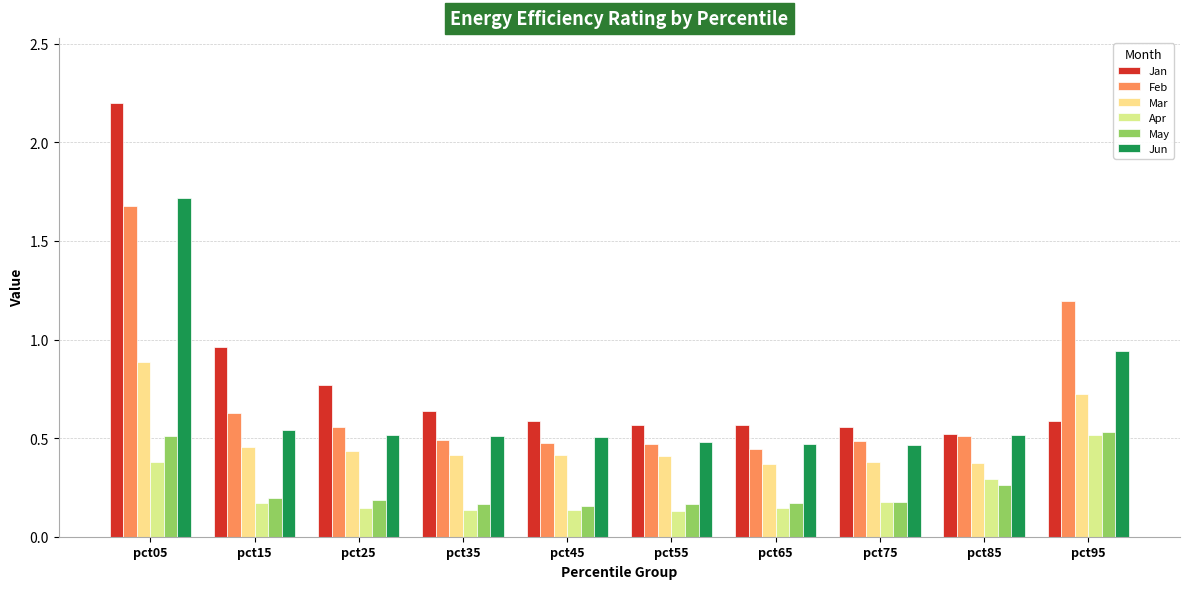

What is the sum of all Mar values?

4.9